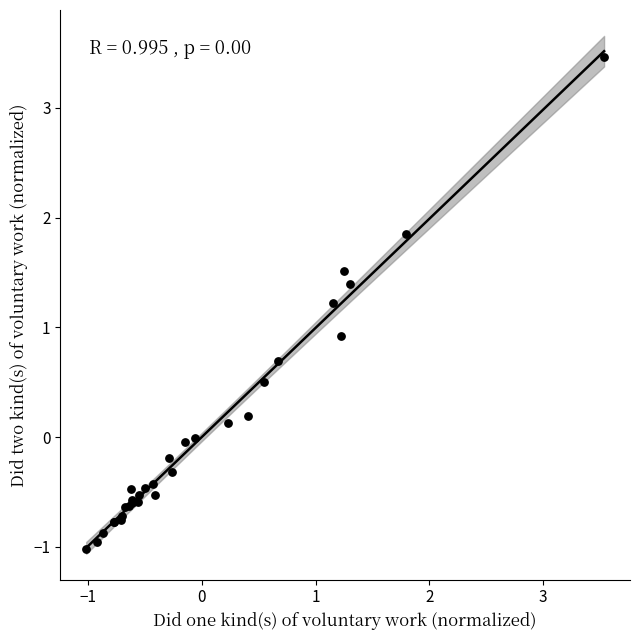

What Y value in the scatter plot is closest to 1?

0.9